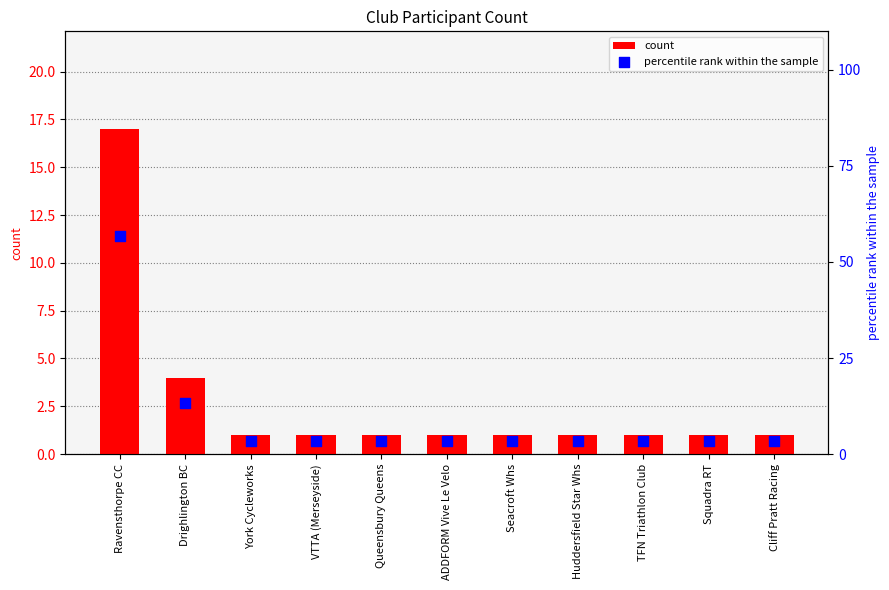

At how many categories does at least one series exceed 17?

1